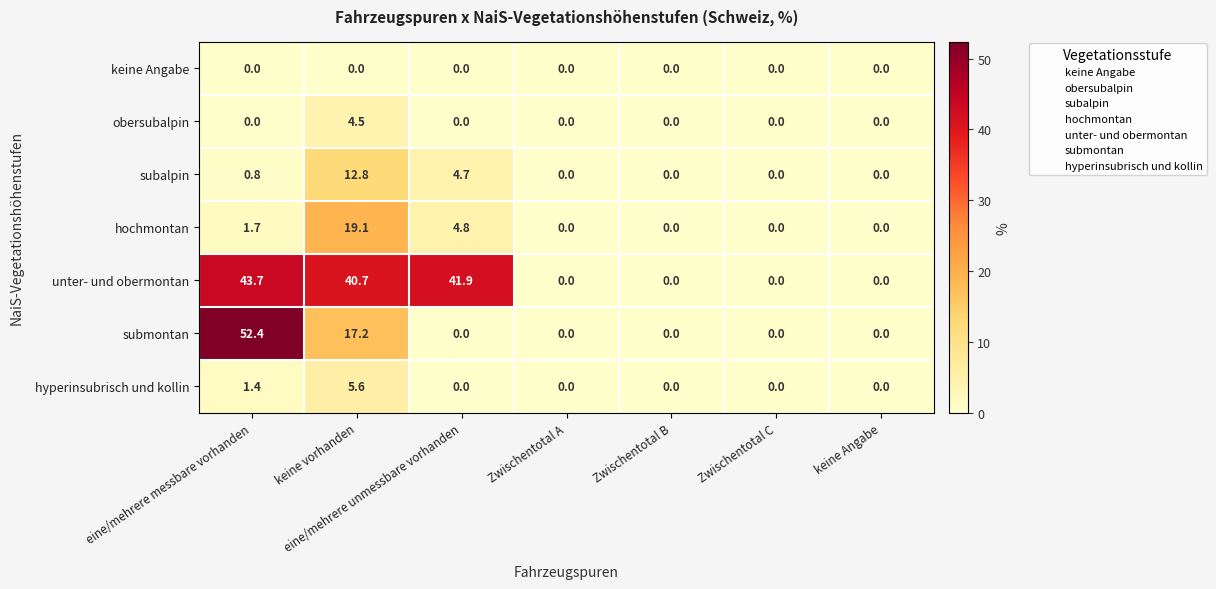

How many data points in submontan are above 0?

2